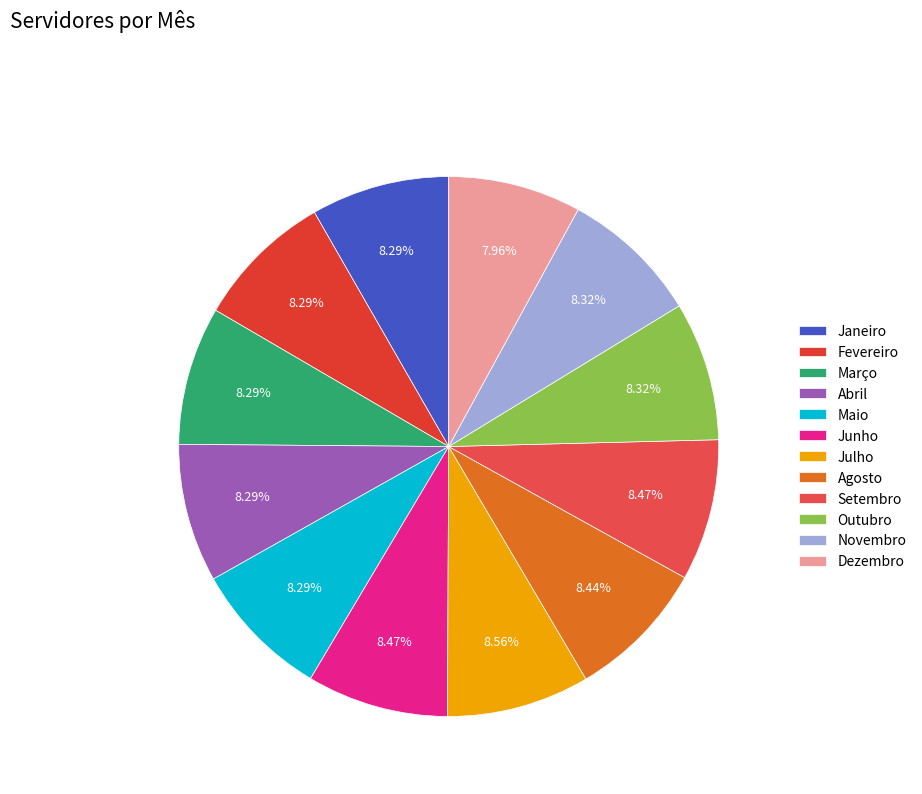

What is the smallest slice in the pie chart?

Dezembro